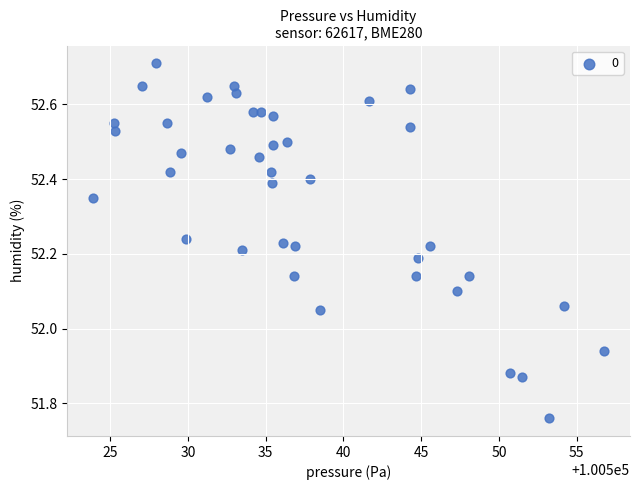

What is the range of X values (max minus min)?

32.9